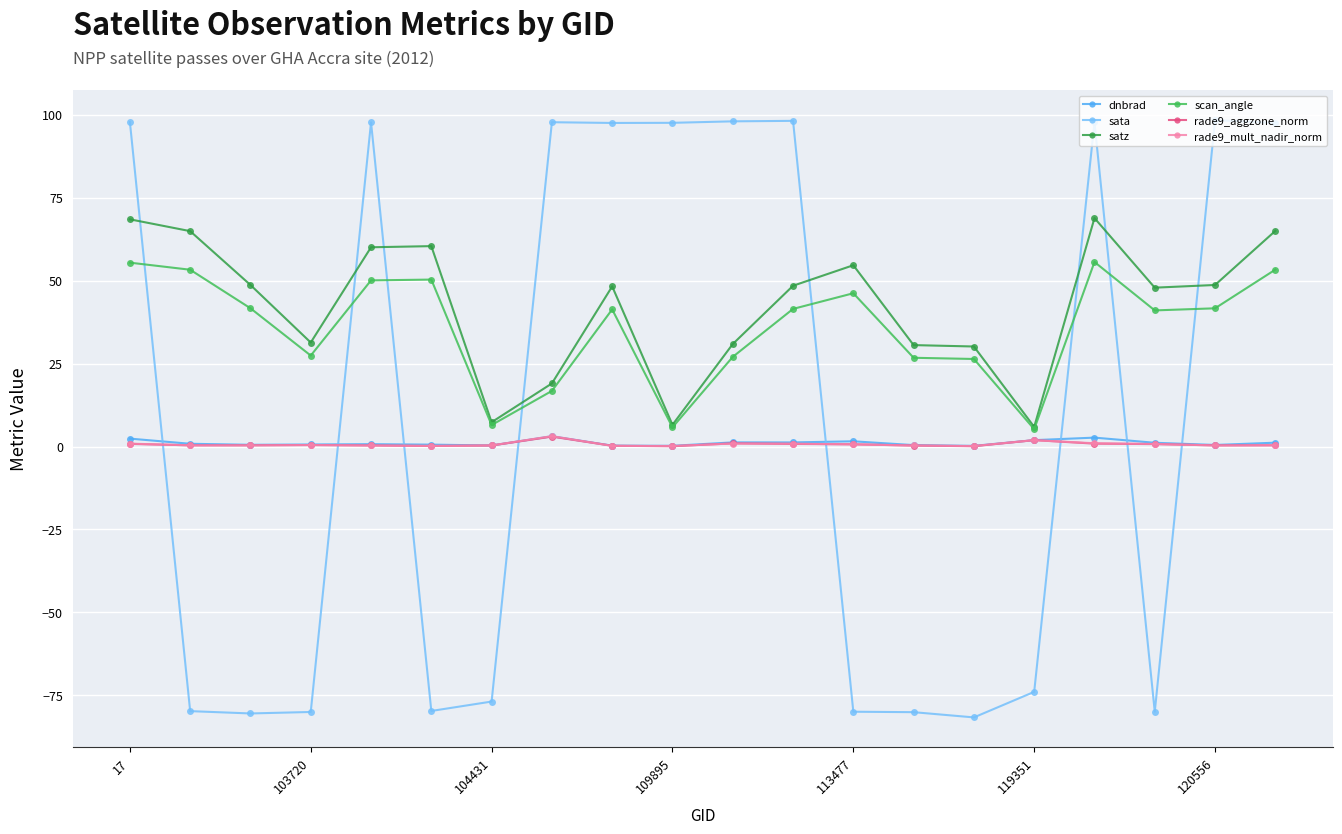

What is the value of the sata point at the 8th from the left?

97.7